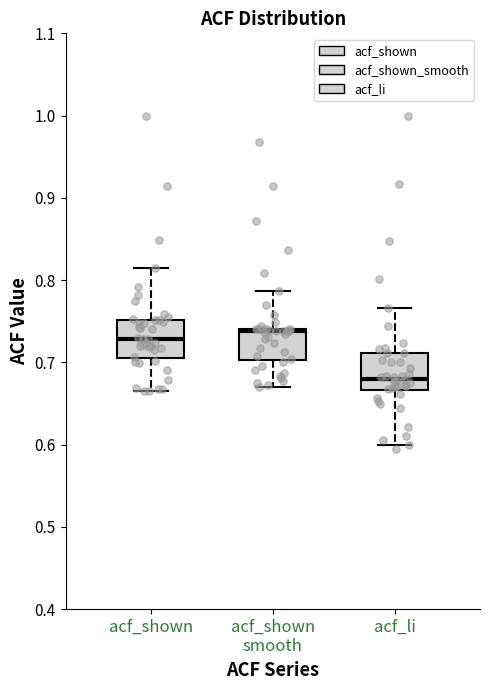

Reading left to right, transcribe this box plot: for each box, give where its median line is, the range the box spans, and where its two whiskers end, as read against the y-axis. The values are not printed on the chart, so give them approximately, as read against the axis.

acf_shown: median 0.73, box 0.71 to 0.75, whiskers 0.67 to 0.82
acf_shown smooth: median 0.74 (just below the box's upper edge), box 0.70 to 0.74, whiskers 0.67 to 0.79
acf_li: median 0.68, box 0.67 to 0.71, whiskers 0.60 to 0.77